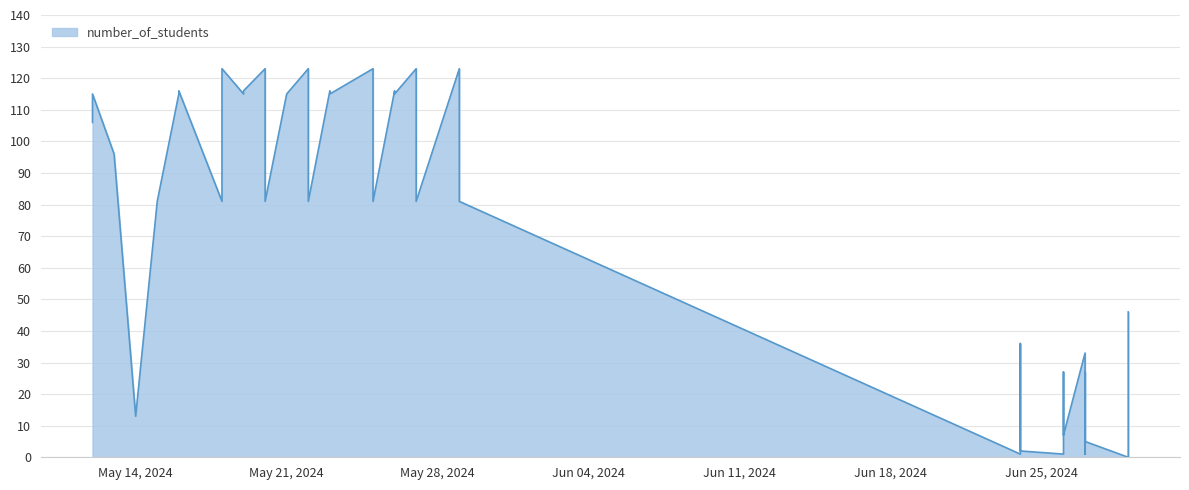

Rank the categories by value from highest to lowest.

2024-05-18, 2024-05-20, 2024-05-22, 2024-05-25, 2024-05-27, 2024-05-29, 2024-05-16, 2024-05-19, 2024-05-23, 2024-05-26, 2024-05-12, 2024-05-16, 2024-05-19, 2024-05-21, 2024-05-23, 2024-05-26, 2024-05-13, 2024-05-12, 2024-05-15, 2024-05-18, 2024-05-20, 2024-05-22, 2024-05-25, 2024-05-27, 2024-05-29, 2024-06-29, 2024-06-24, 2024-06-27, 2024-06-24, 2024-06-26, 2024-06-27, 2024-05-14, 2024-06-26, 2024-06-26, 2024-06-27, 2024-06-24, 2024-06-24, 2024-06-26, 2024-06-27, 2024-06-29